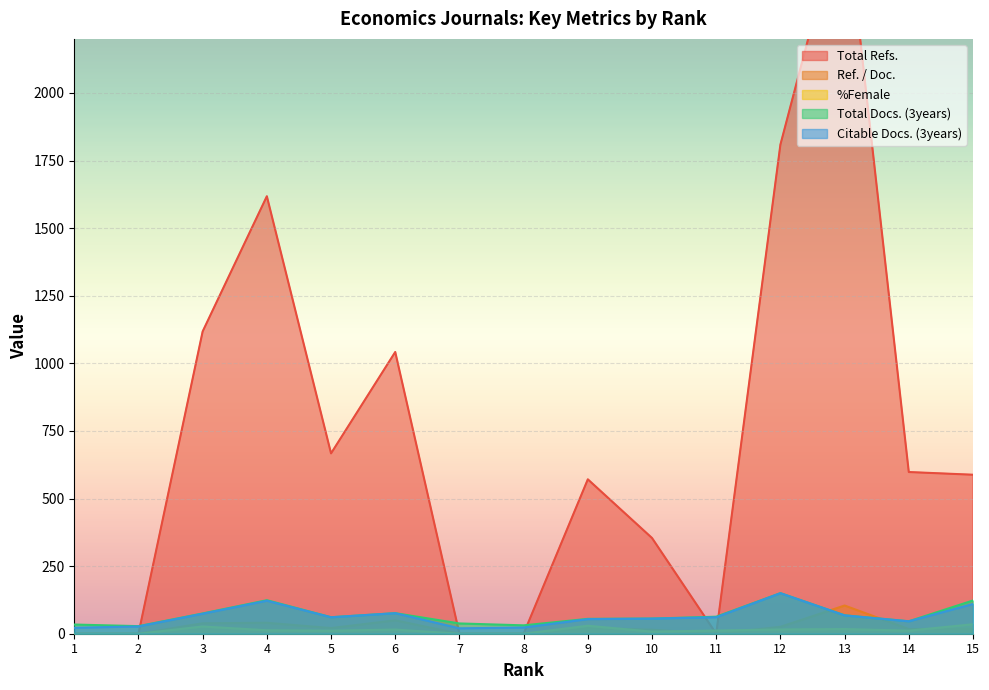

Reading right to left, list all the values displayed in this chart.

Total Refs.: 15=588.0	14=598.0	13=2713.0	12=1809.0	11=0.0	10=354.0	9=571.0	8=0.0	7=0.0	6=1042.0	5=667.0	4=1618.0	3=1118.0	2=0.0	1=0.0
Ref. / Doc.: 15=18.4	14=17.1	13=104.3	12=25.5	11=0.0	10=14.8	9=21.1	8=0.0	7=0.0	6=49.6	5=20.8	4=40.5	3=38.5	2=0.0	1=0.0
%Female: 15=35.0	14=11.4	13=17.2	12=15.7	11=11.9	10=7.7	9=29.6	8=0.0	7=0.0	6=15.4	5=11.3	4=12.8	3=26.8	2=0.0	1=0.0
Total Docs. (3years): 15=123.0	14=46.0	13=68.0	12=150.0	11=63.0	10=56.0	9=55.0	8=31.0	7=38.0	6=76.0	5=61.0	4=124.0	3=75.0	2=28.0	1=34.0
Citable Docs. (3years): 15=110.0	14=46.0	13=68.0	12=150.0	11=61.0	10=56.0	9=54.0	8=23.0	7=20.0	6=76.0	5=61.0	4=122.0	3=74.0	2=27.0	1=22.0